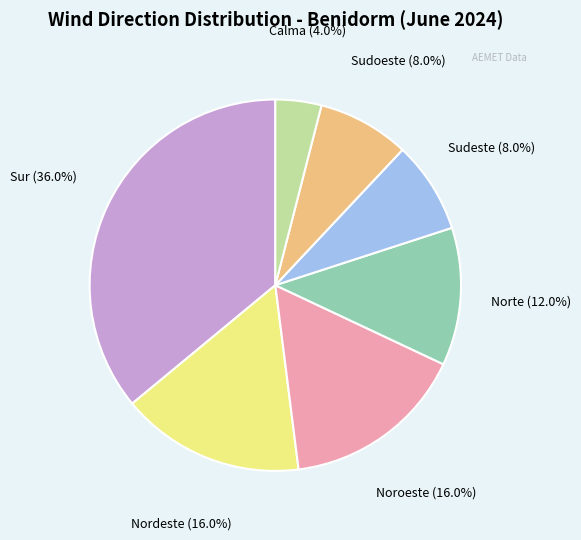

Is the sum of Nordeste and Sur greater than half?

Yes